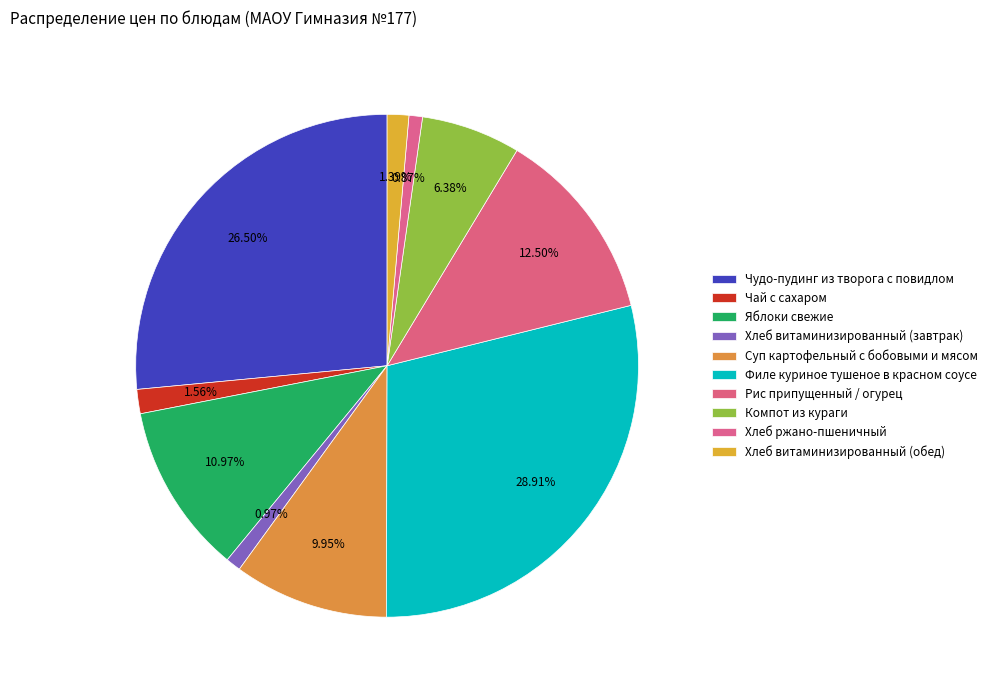

Does any single category account for the majority?

No